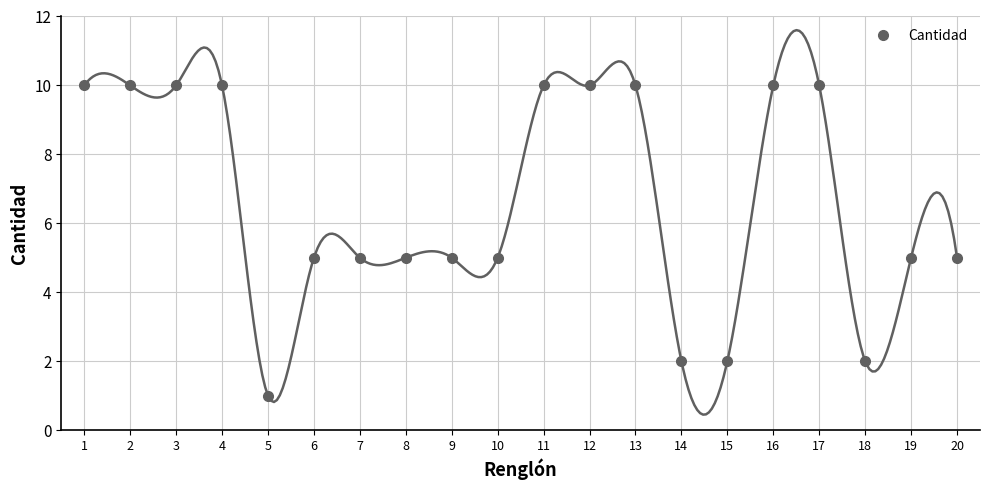

What is the smallest value displayed?

1